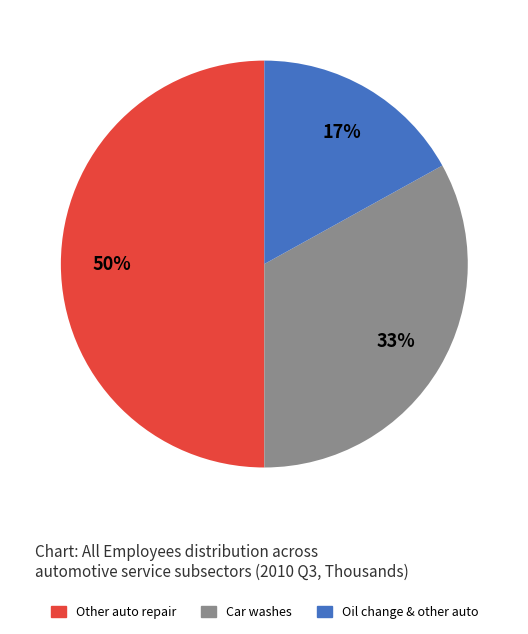

True or false: Other auto repair accounts for 50% of the total.

True